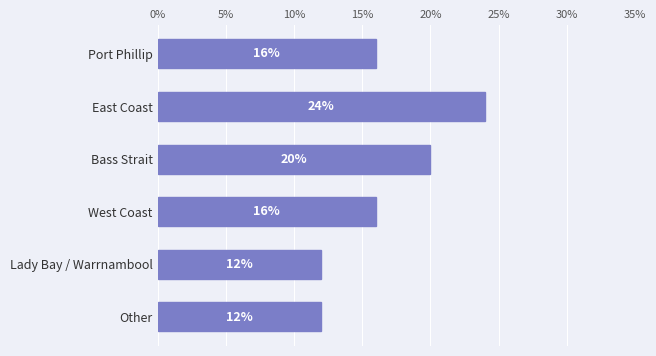

Does the chart contain any negative values?

No